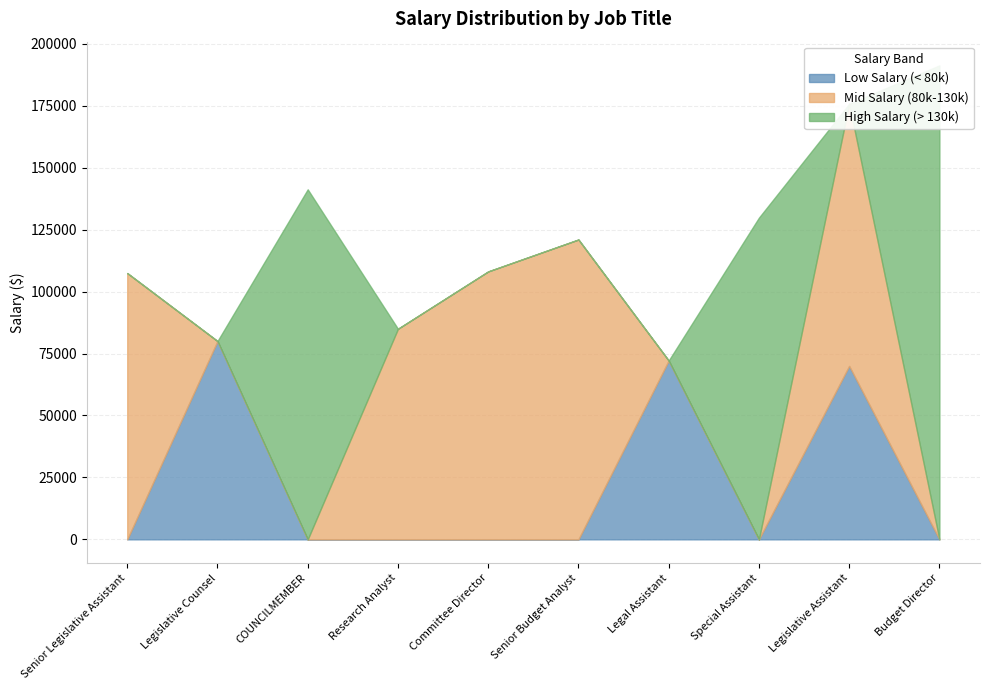

After their last crossing, which series has the higher values: Low Salary (< 80k) or High Salary (> 130k)?

High Salary (> 130k)